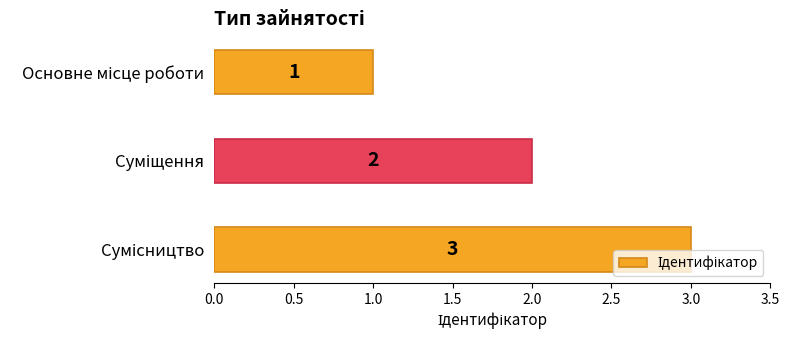

What is the value of the 2nd bar from the top?

2